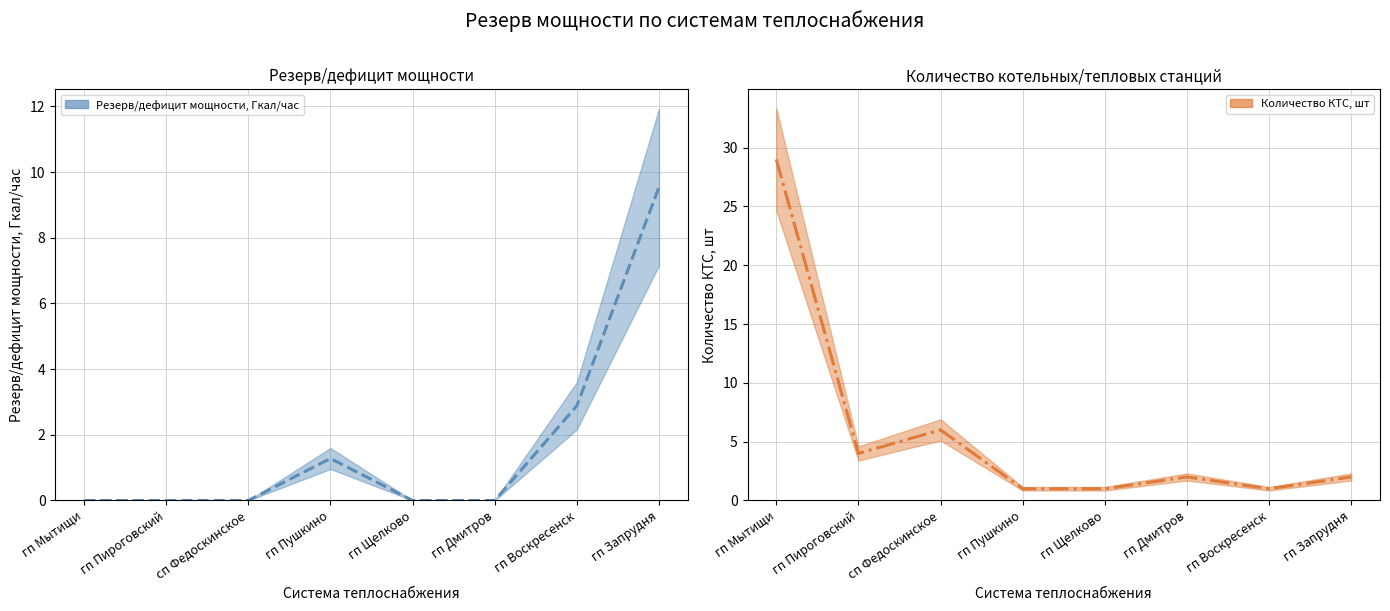

What are all the series names shown in the legend?

Резерв/дефицит мощности, Гкал/час, Количество КТС, шт